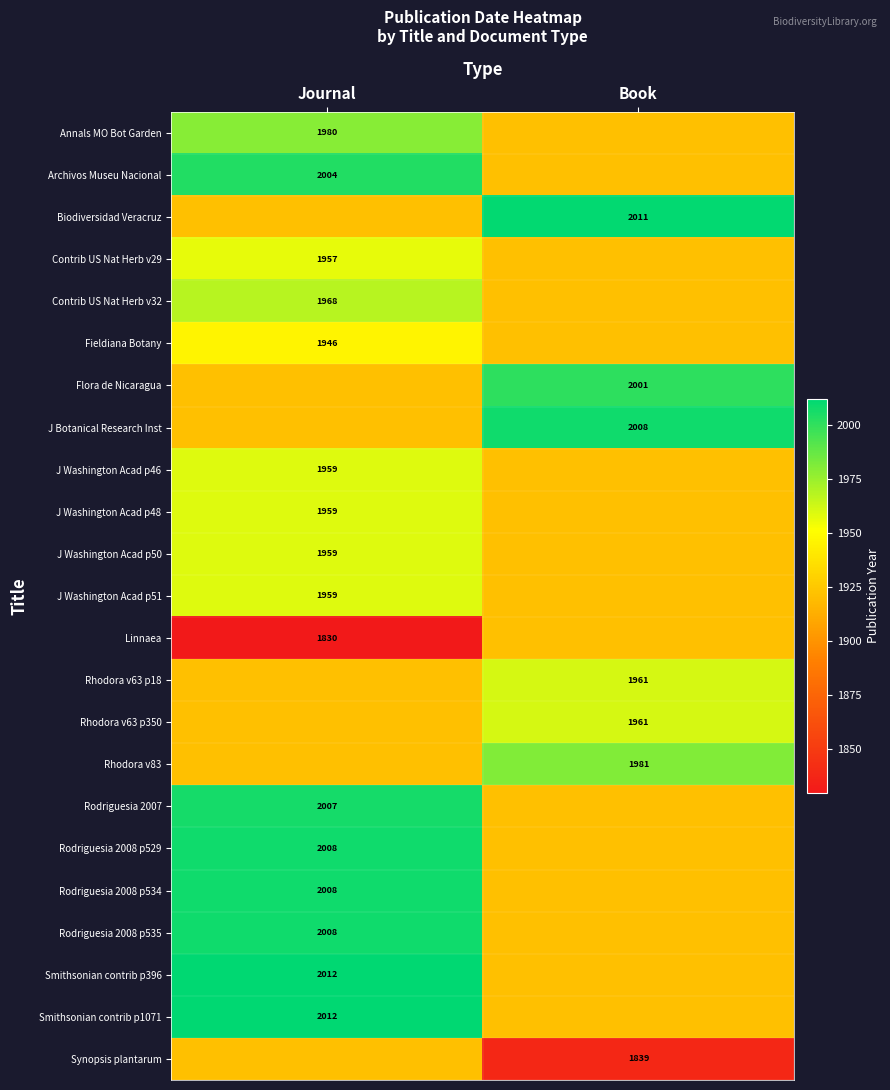

Is it true that Archivos Museu Nacional equals 658 at Journal?

False